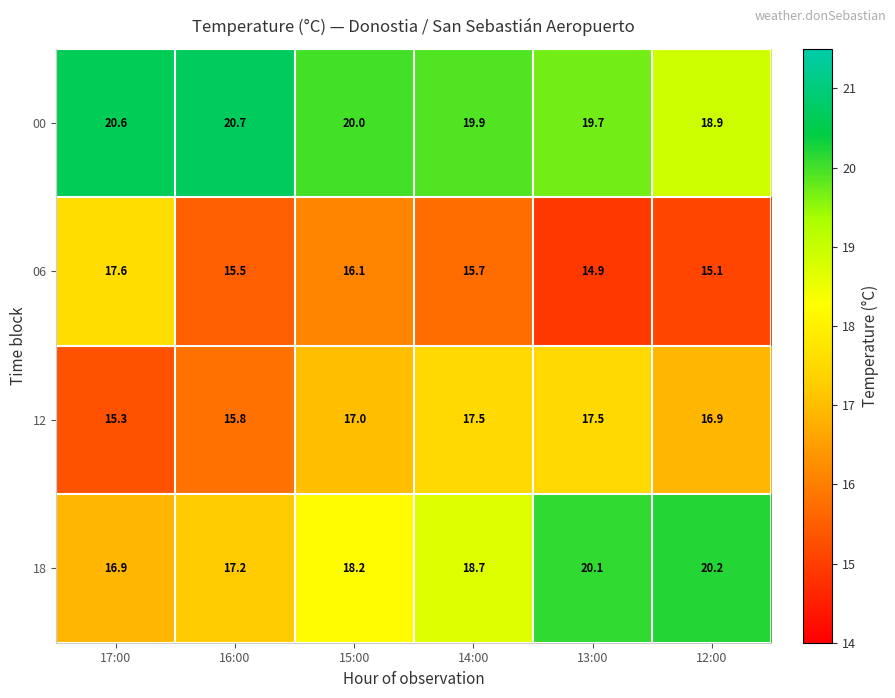

At 16:00, list the series in order from smallest to largest.

06, 12, 18, 00